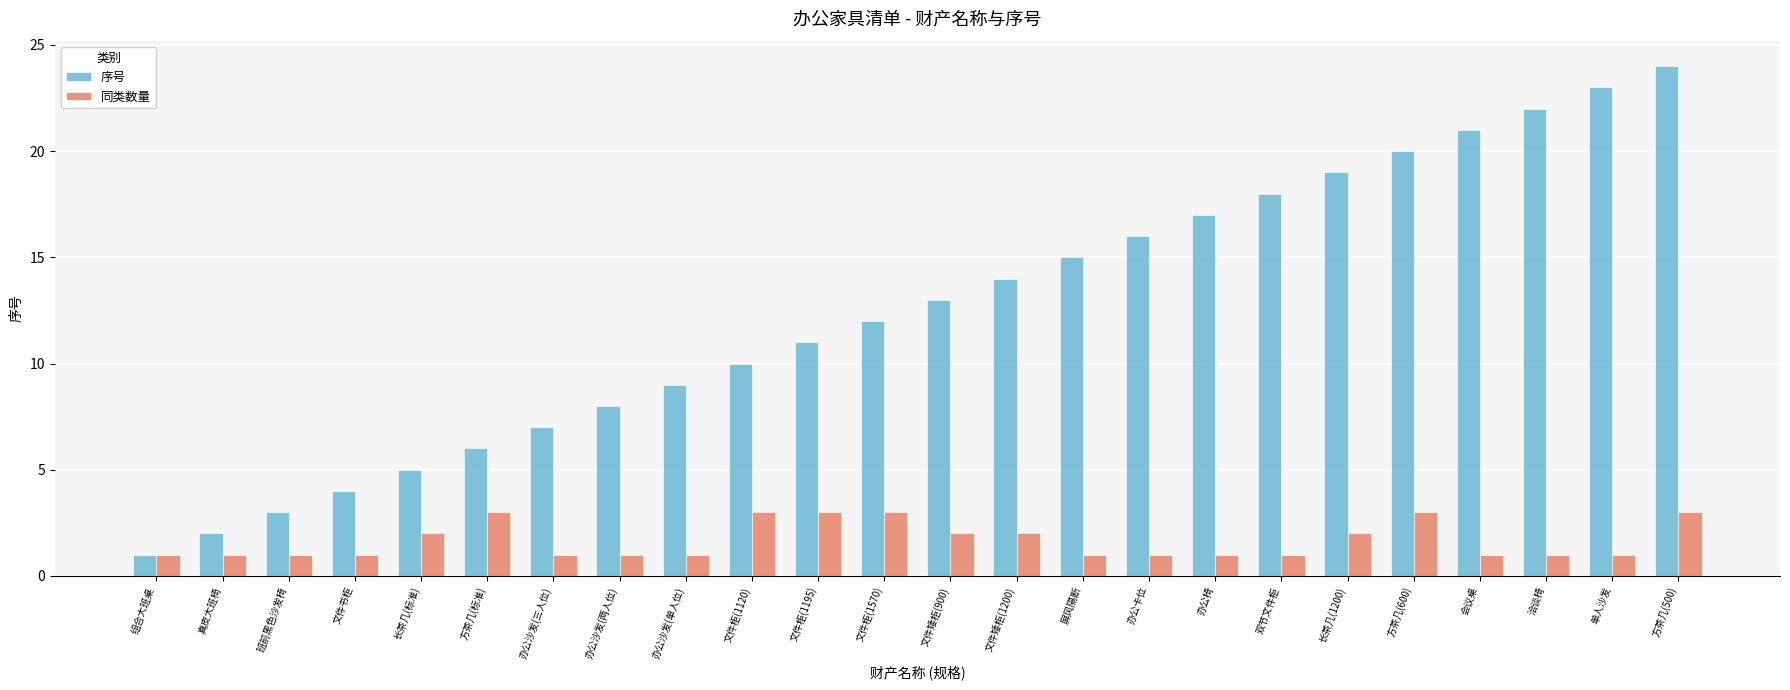

What are all the series names shown in the legend?

序号, 同类数量